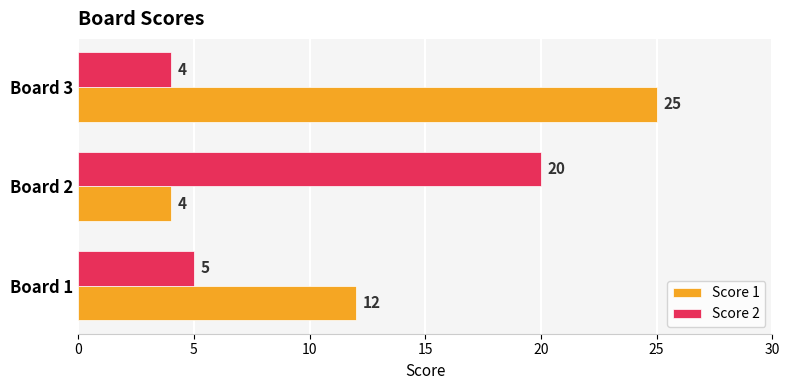

What is the average value of the Score 2 series?

10